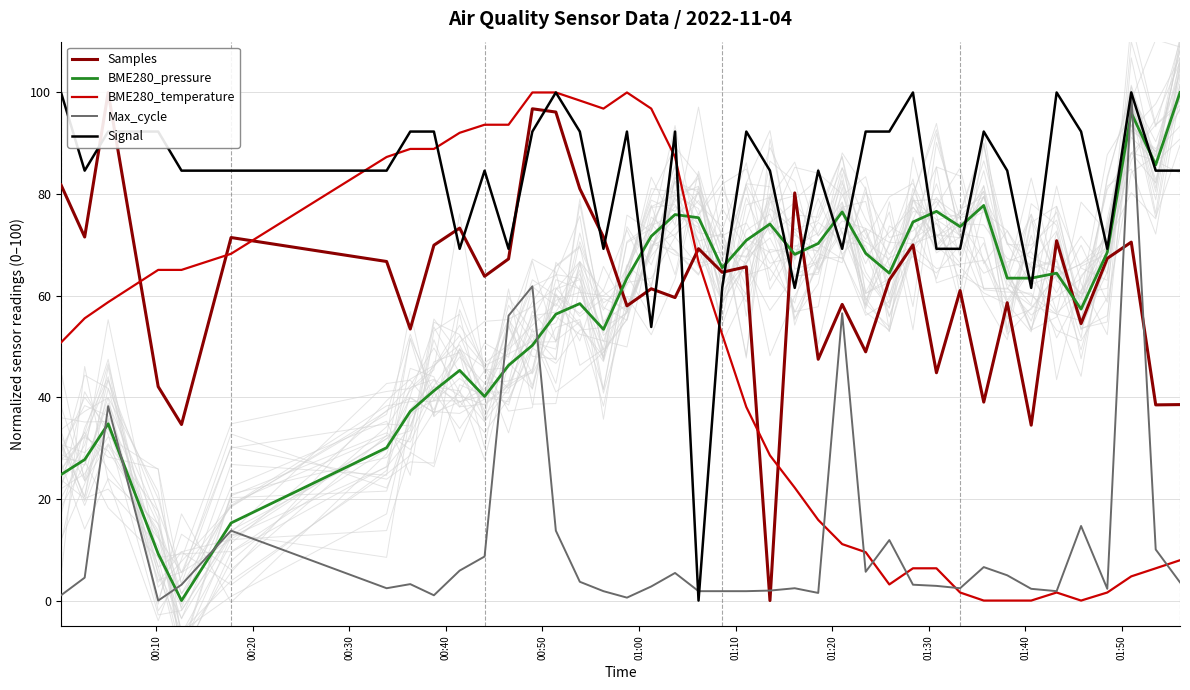

How many interior local peaks does the BME280_pressure series have?

10